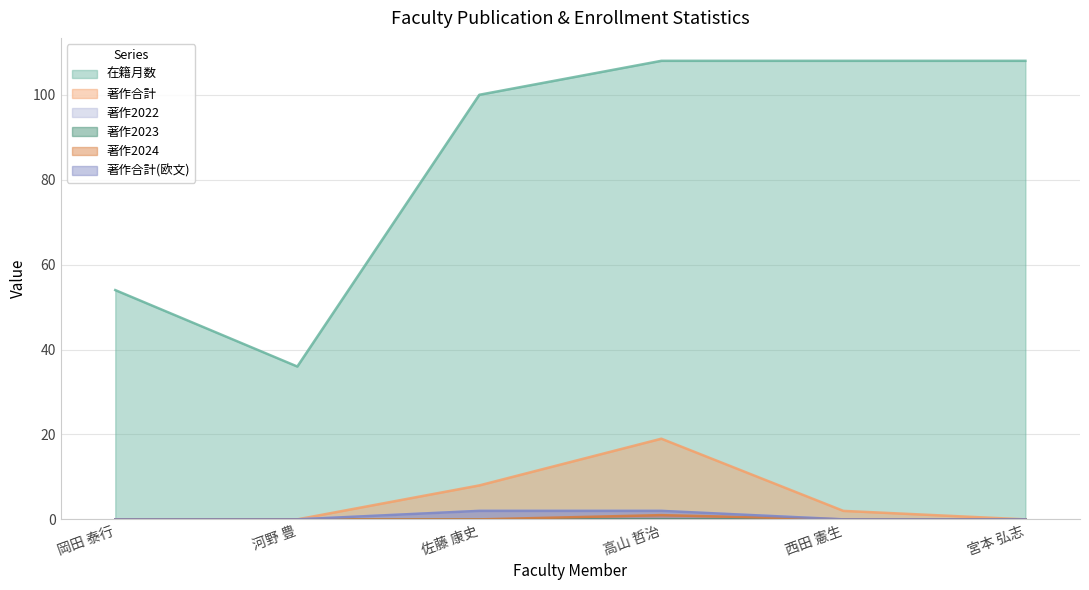

What is the greatest value displayed?

108